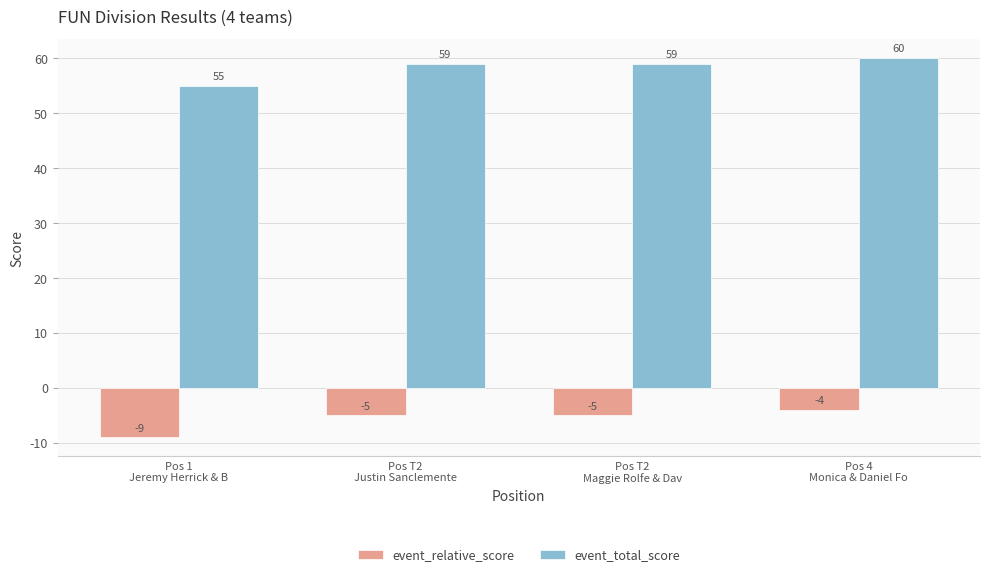

At how many categories does at least one series exceed 25?

4